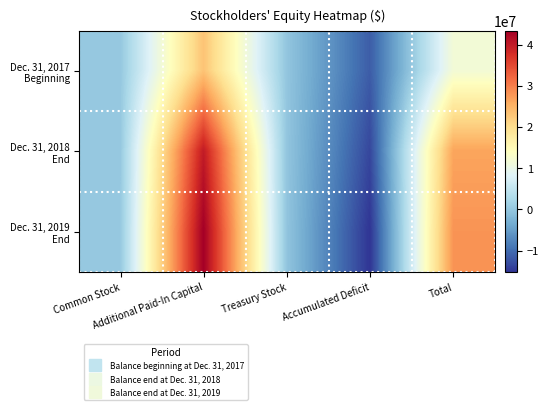

At how many categories does at least one series exceed 21725084?

2